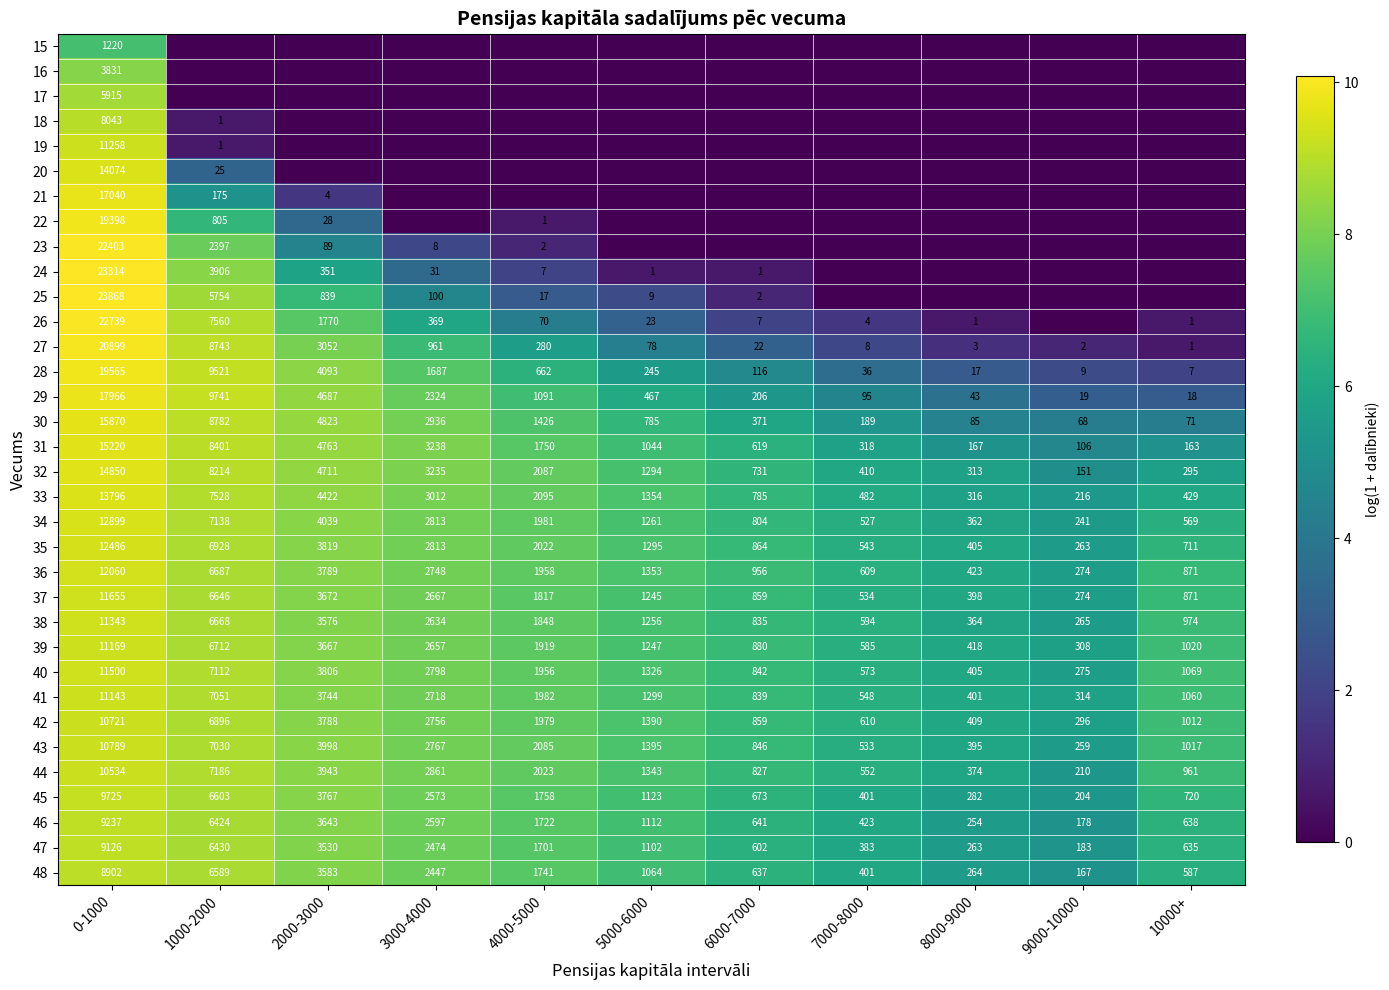

Rank the categories by 34 value from lowest to highest.

9000-10000, 8000-9000, 7000-8000, 10000+, 6000-7000, 5000-6000, 4000-5000, 3000-4000, 2000-3000, 1000-2000, 0-1000